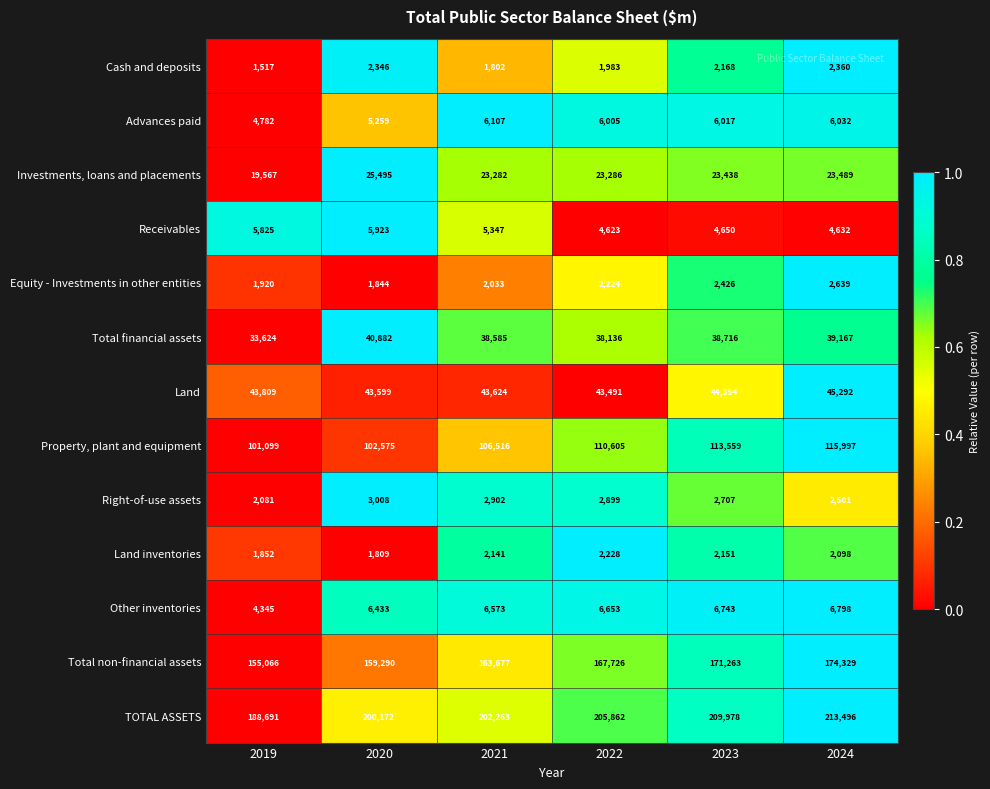

What is the average value of the TOTAL ASSETS series?

203410